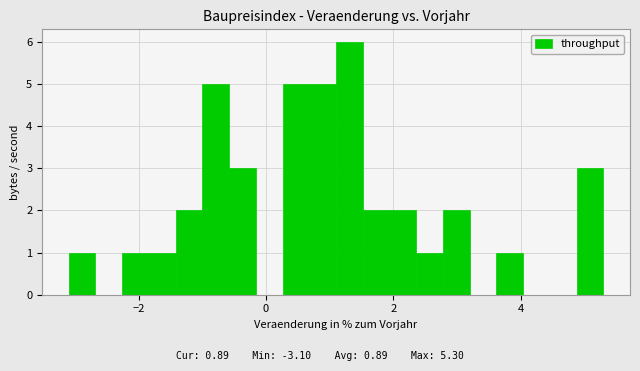

Around what value on the x-axis is the tallest bar? Give the approximate position of its centre, as read against the axis.

1.4